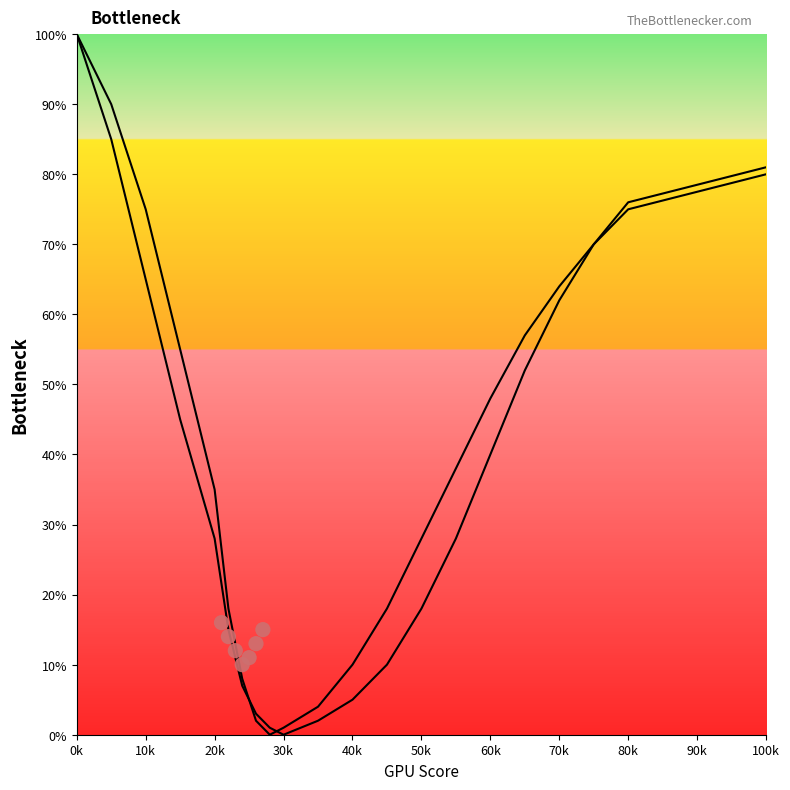

Which series has the largest Y range (max minus min)?

Curve 1